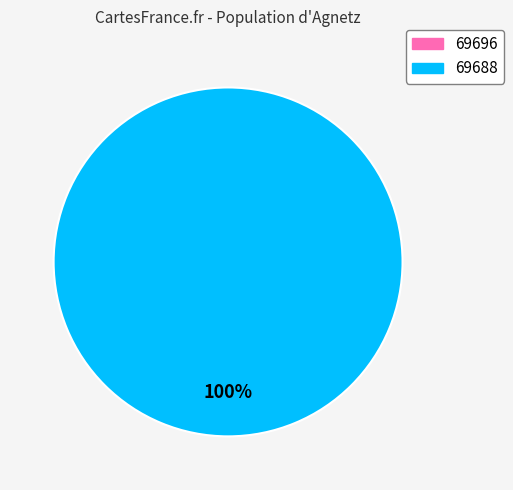

How many segments does this pie chart have?

2